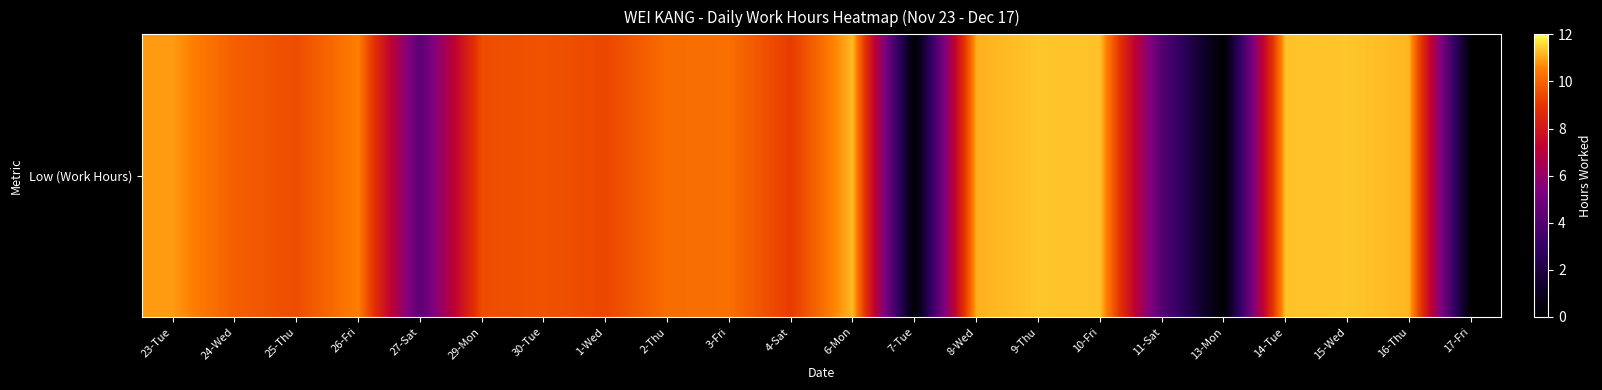

Reading left to right, what are all the values shown in this chart?

23-Tue=10.9	24-Wed=9.9	25-Thu=9.5	26-Fri=10.5	27-Sat=4.3	29-Mon=9.5	30-Tue=9.7	1-Wed=9.4	2-Thu=10.2	3-Fri=10.2	4-Sat=9.2	6-Mon=11.2	7-Tue=0.0	8-Wed=11.1	9-Thu=11.3	10-Fri=11.3	11-Sat=4.1	13-Mon=0.0	14-Tue=11.3	15-Wed=11.3	16-Thu=11.2	17-Fri=0.0